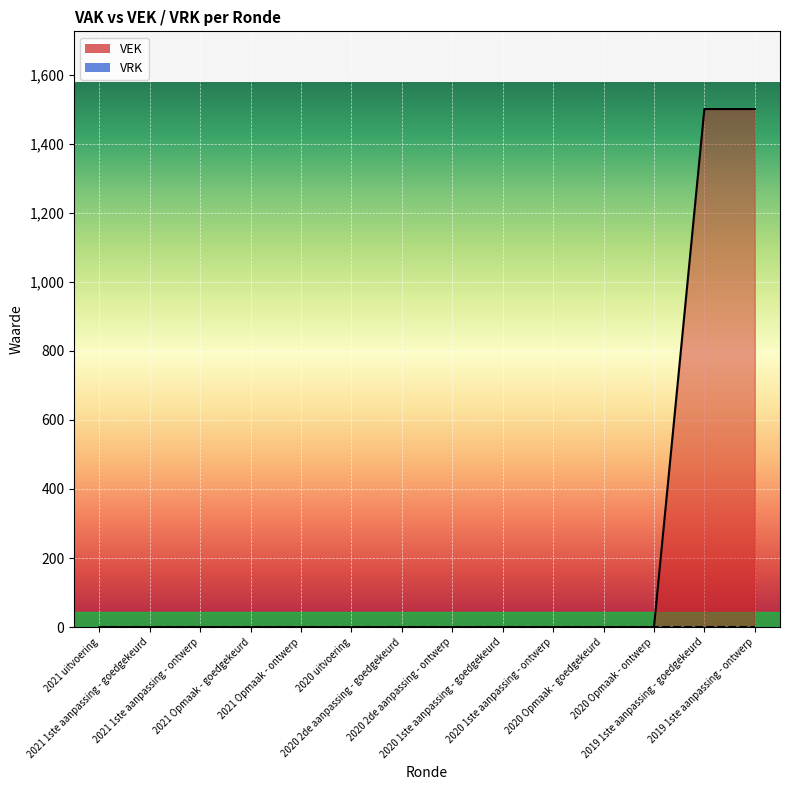

The value at 2020 uitvoering is 0. True or false?

True